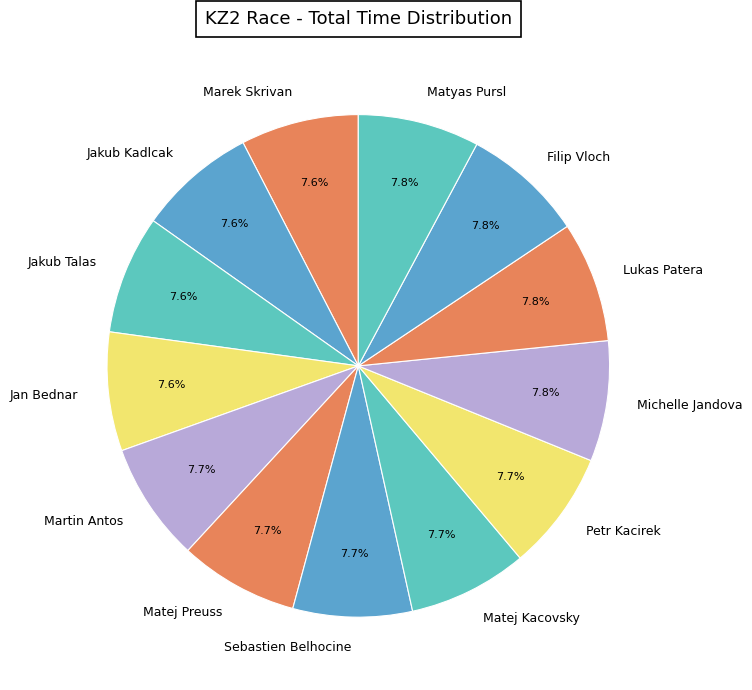

Combined, do Filip Vloch and Matej Preuss account for over 50%?

No